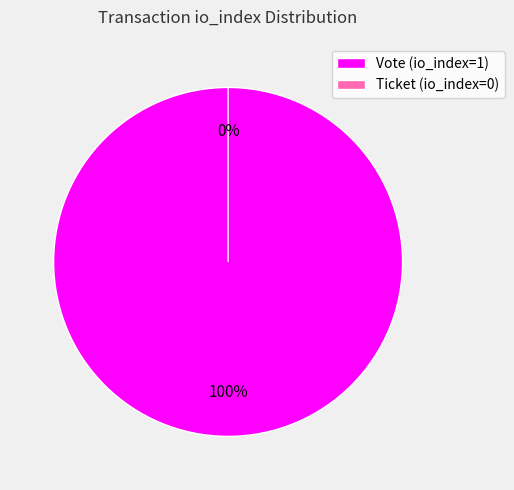

What percentage is the Vote (io_index=1) slice, to the nearest percent?

100%